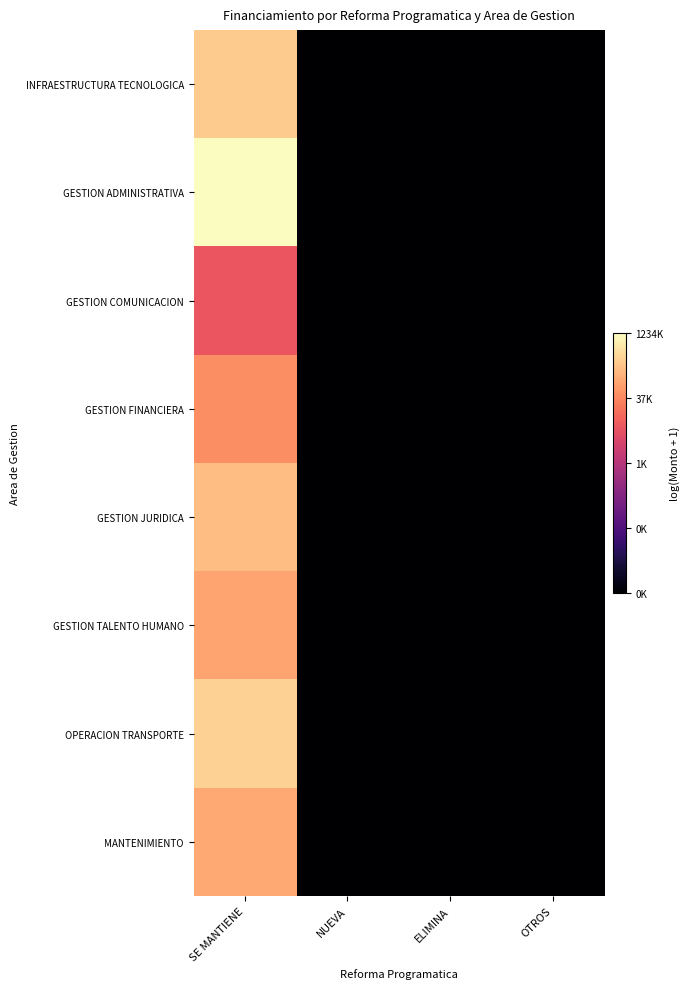

At how many categories does at least one series exceed 11?

1